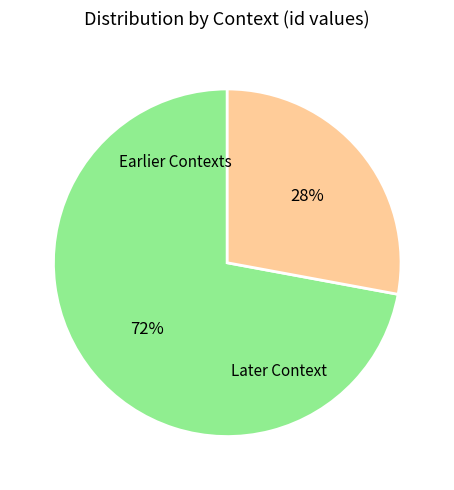

How many slices are in this pie chart?

2